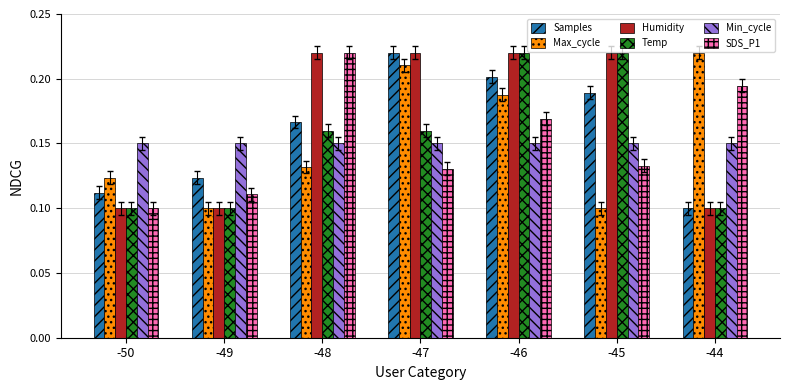

How many Temp values are between 0 and 1?

7